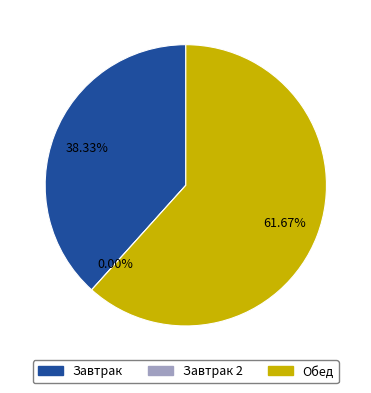

Does any single category account for the majority?

Yes